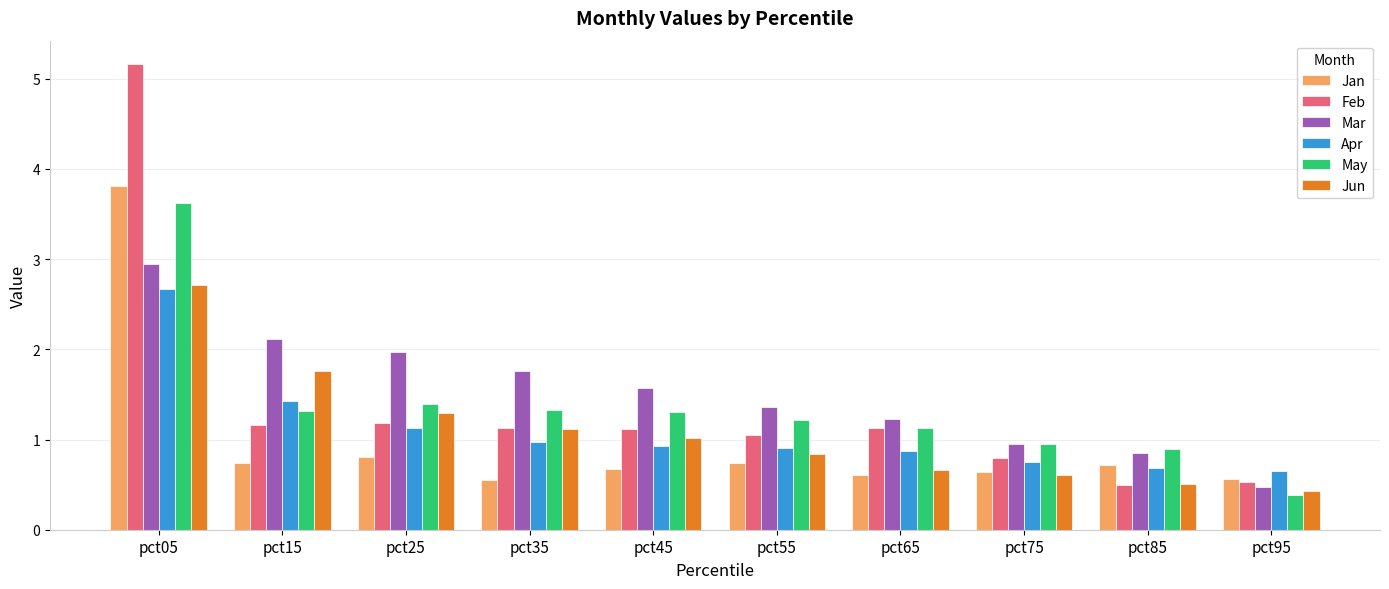

Read the Jan value at pct65.

0.6